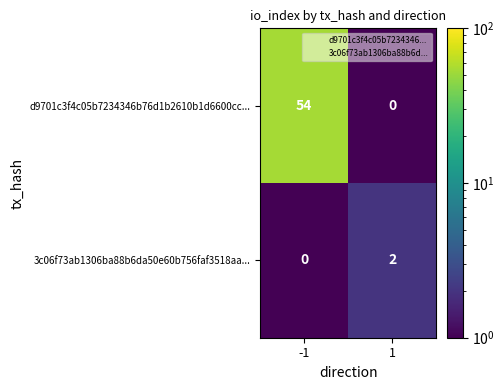

Which series changed the most between -1 and 1?

d9701c3f4c05b7234346b76d1b2610b1d6600cc...